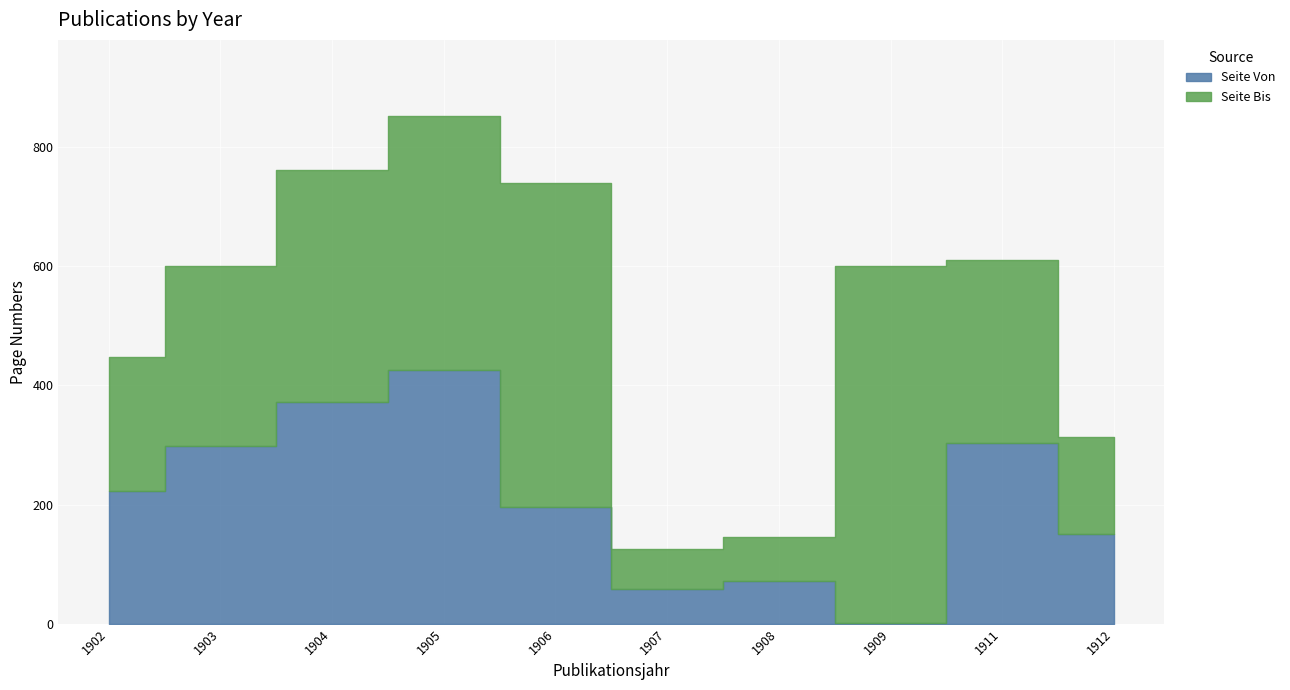

List the series in order of their overall mean, lowest first.

Seite Von, Seite Bis